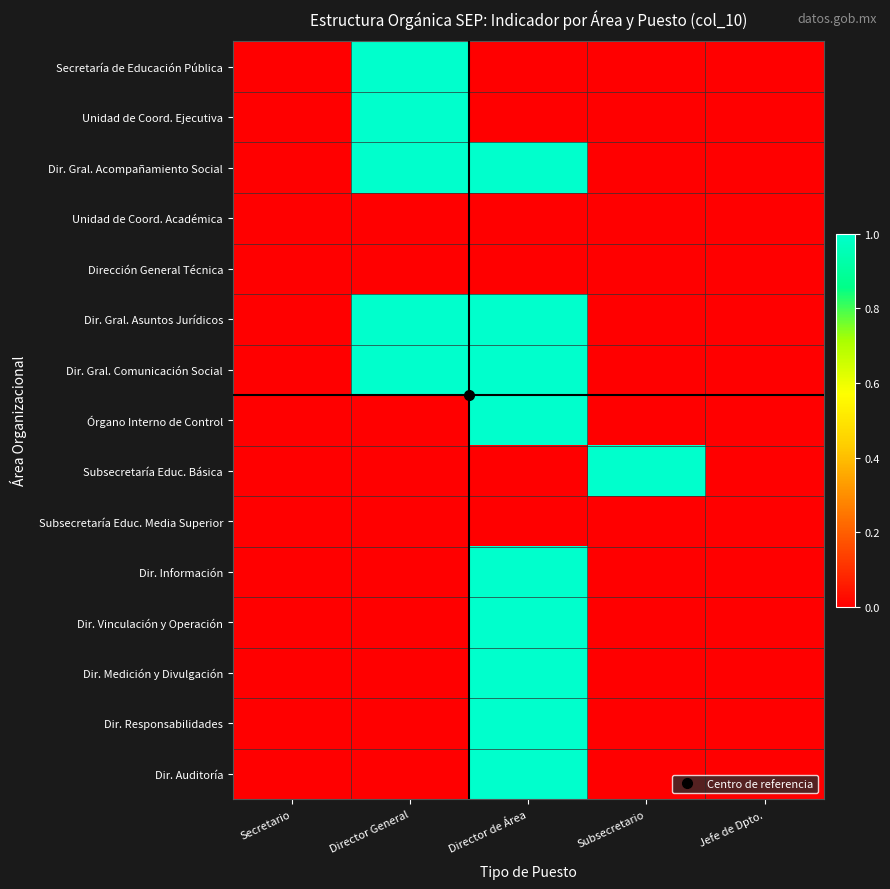

What is the difference between the highest and lowest values at Director General?

1